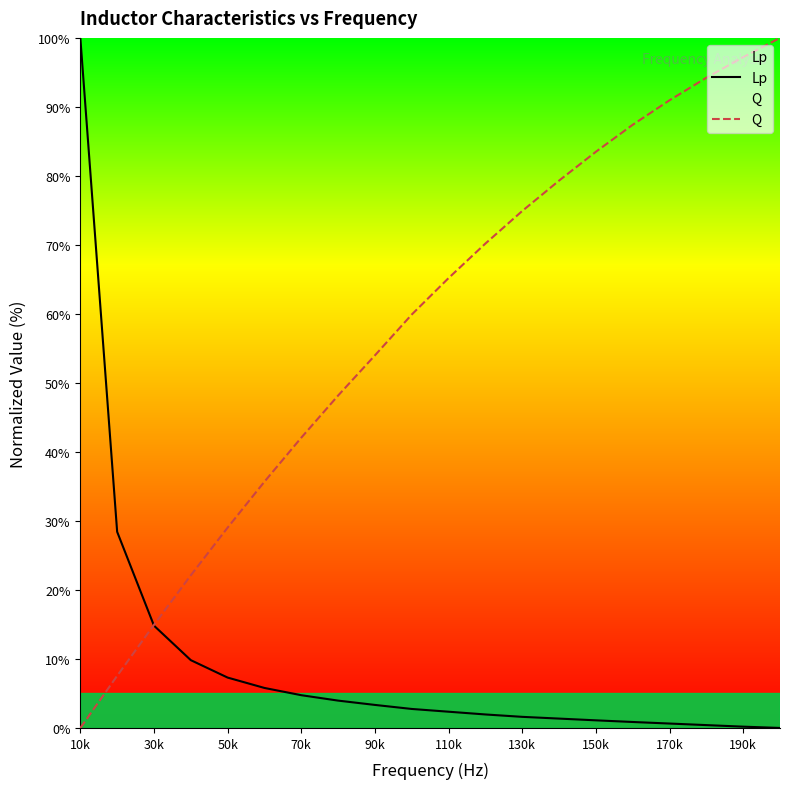

True or false: Lp has more than 1 points higher than both neighbors.

False